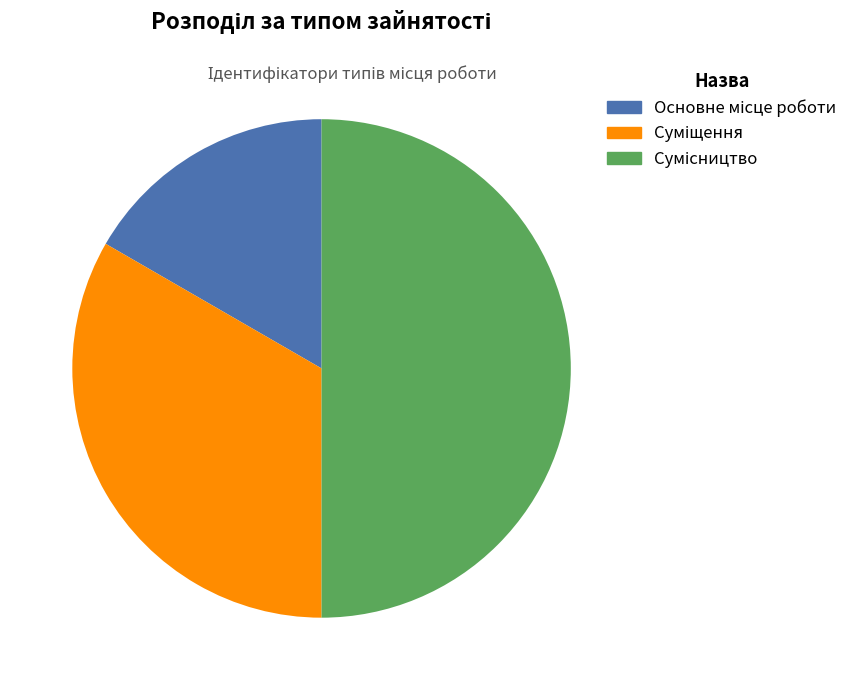

Count the number of slices in the pie.

3